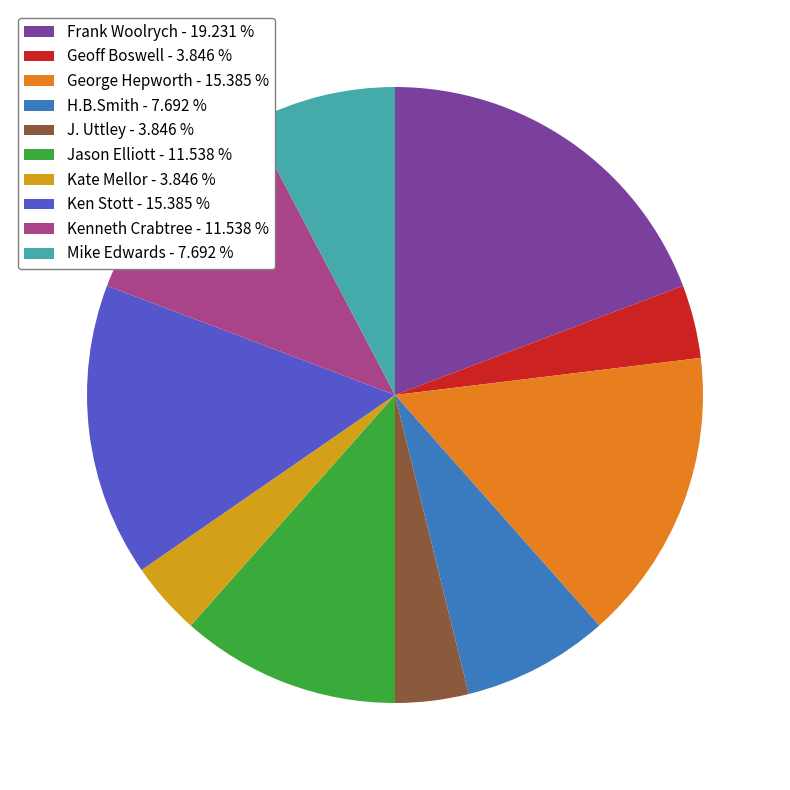

Which category has the smallest portion of the pie?

Geoff Boswell